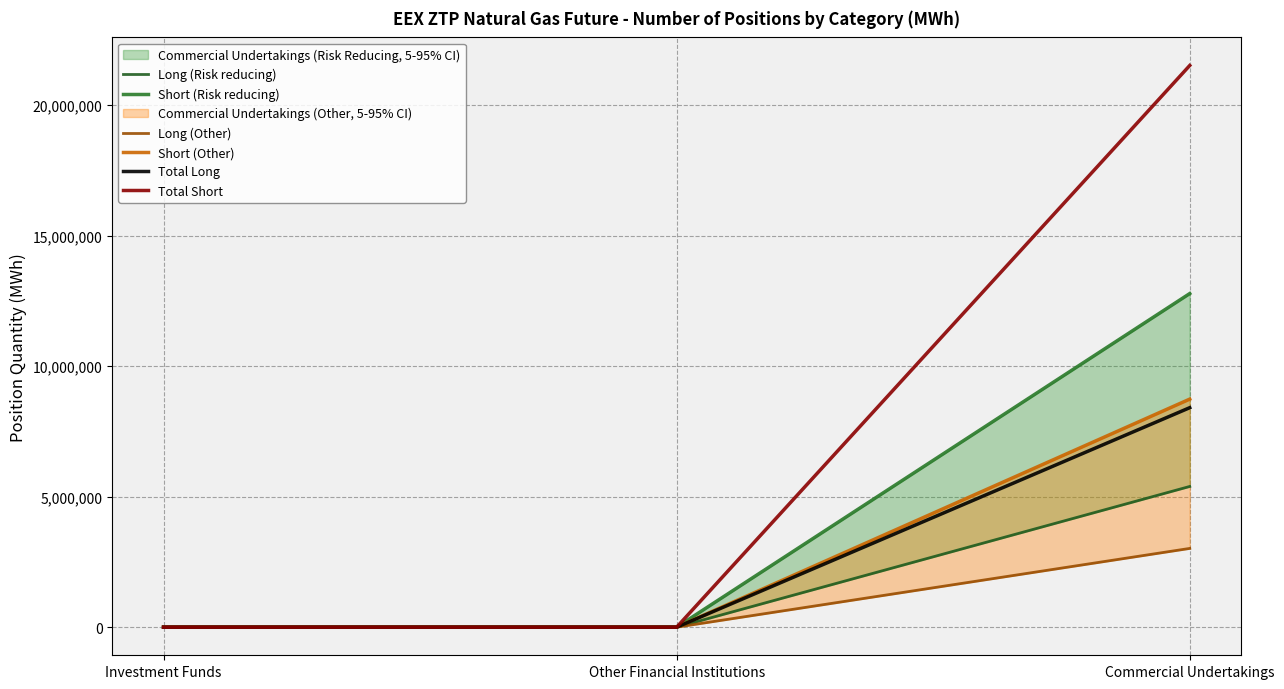

Reading left to right, extract all data points from this chart.

Long (Risk reducing): Investment Funds=0	Other Financial Institutions=0	Commercial Undertakings=5392490
Short (Risk reducing): Investment Funds=0	Other Financial Institutions=0	Commercial Undertakings=12783585
Long (Other): Investment Funds=0	Other Financial Institutions=0	Commercial Undertakings=3018290
Short (Other): Investment Funds=0	Other Financial Institutions=0	Commercial Undertakings=8739120
Total Long: Investment Funds=0	Other Financial Institutions=0	Commercial Undertakings=8410780
Total Short: Investment Funds=0	Other Financial Institutions=0	Commercial Undertakings=21522705